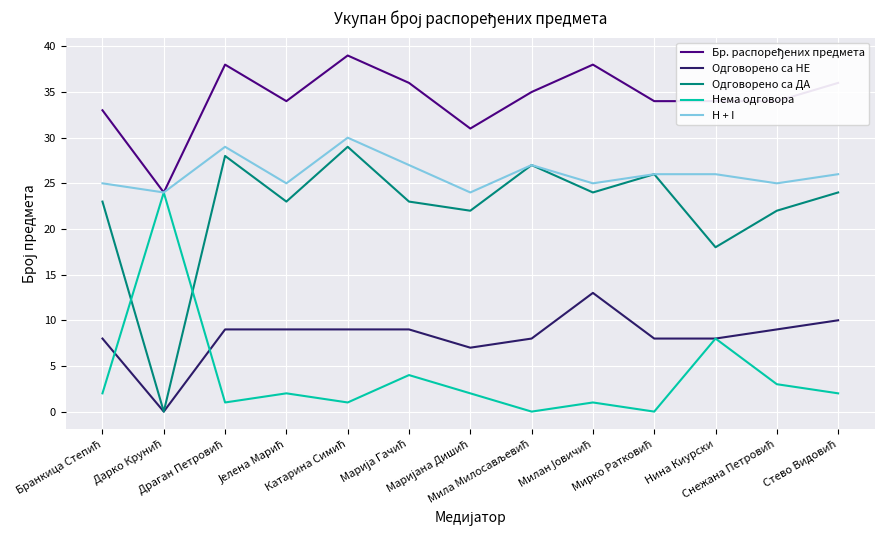

What is the difference between the maximum and minimum values in the Одговорено са НЕ series?

13